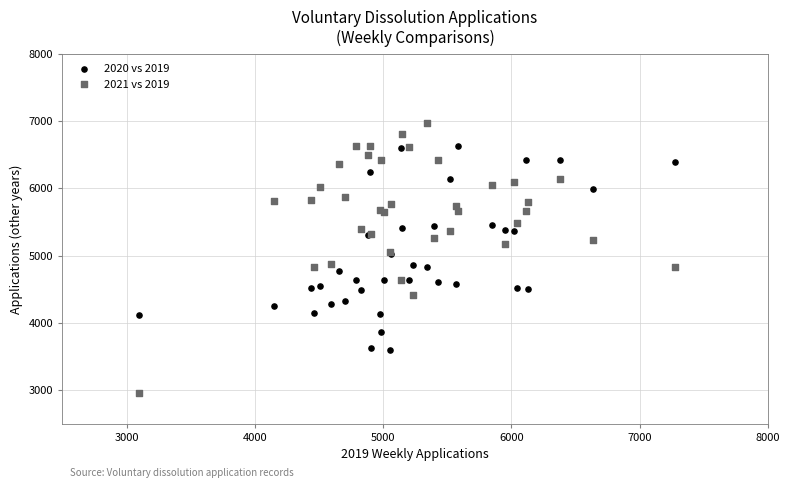

Which series has the largest Y range (max minus min)?

2021 vs 2019